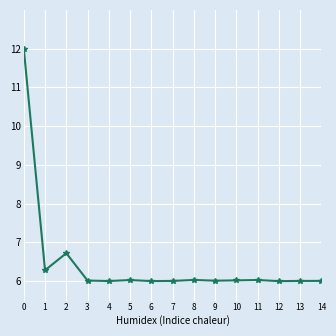

Is it true that the value at 10 is 8.5?

False